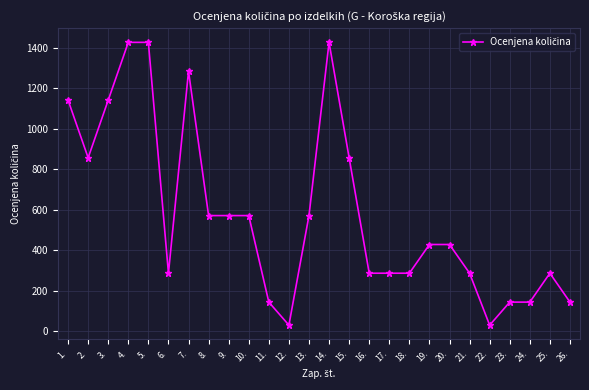

The value at 17. is 286. True or false?

True